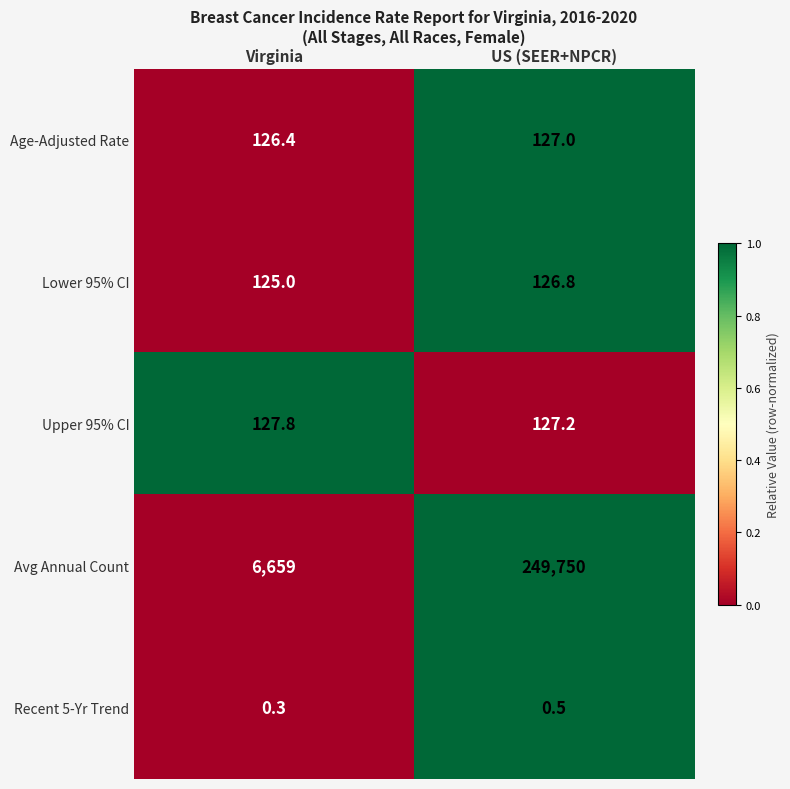

List the series in order of their peak value, highest first.

Avg Annual Count, Upper 95% CI, Age-Adjusted Rate, Lower 95% CI, Recent 5-Yr Trend